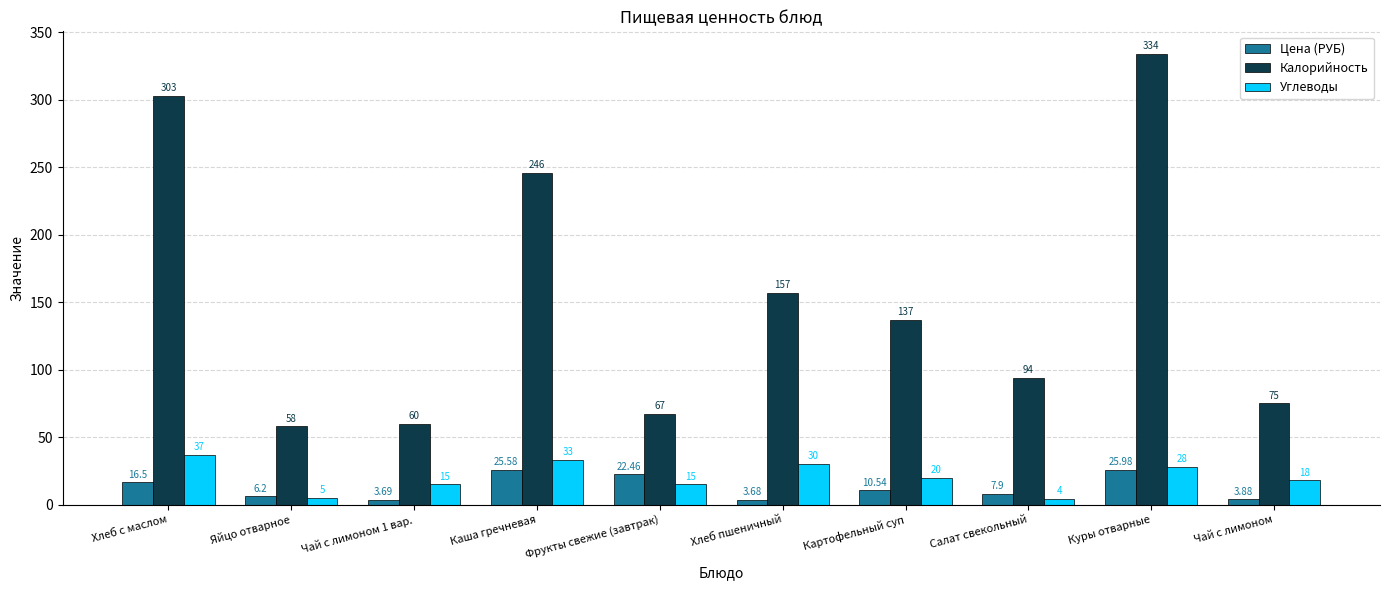

What is the value of the Калорийность bar at the 9th from the left?

334.0